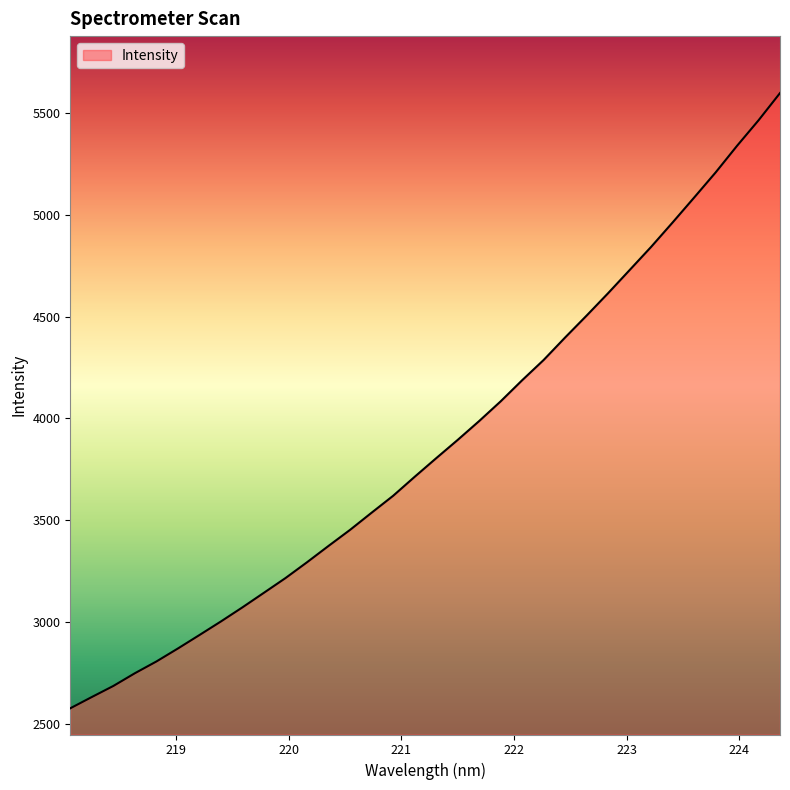

Count the number of data series in this chart.

1